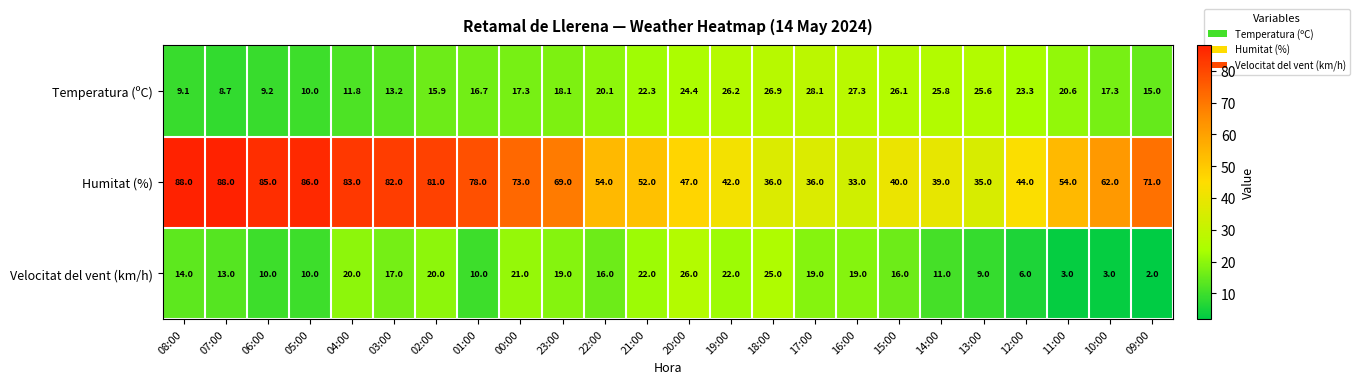

What is the difference between the Temperatura (ºC) values at 21:00 and 10:00?

5.0